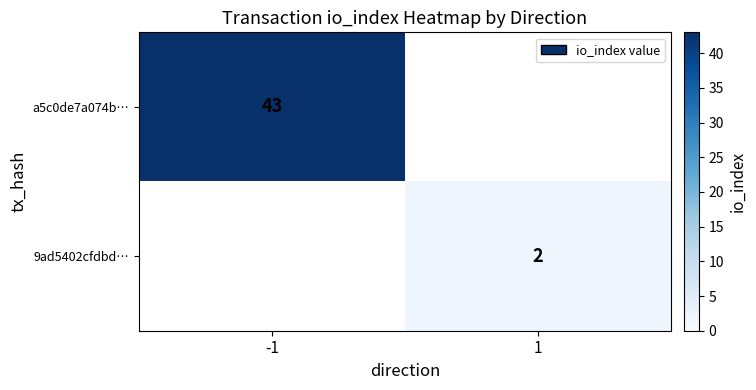

The value of a5c0de7a074b… at -1 is 43. True or false?

True